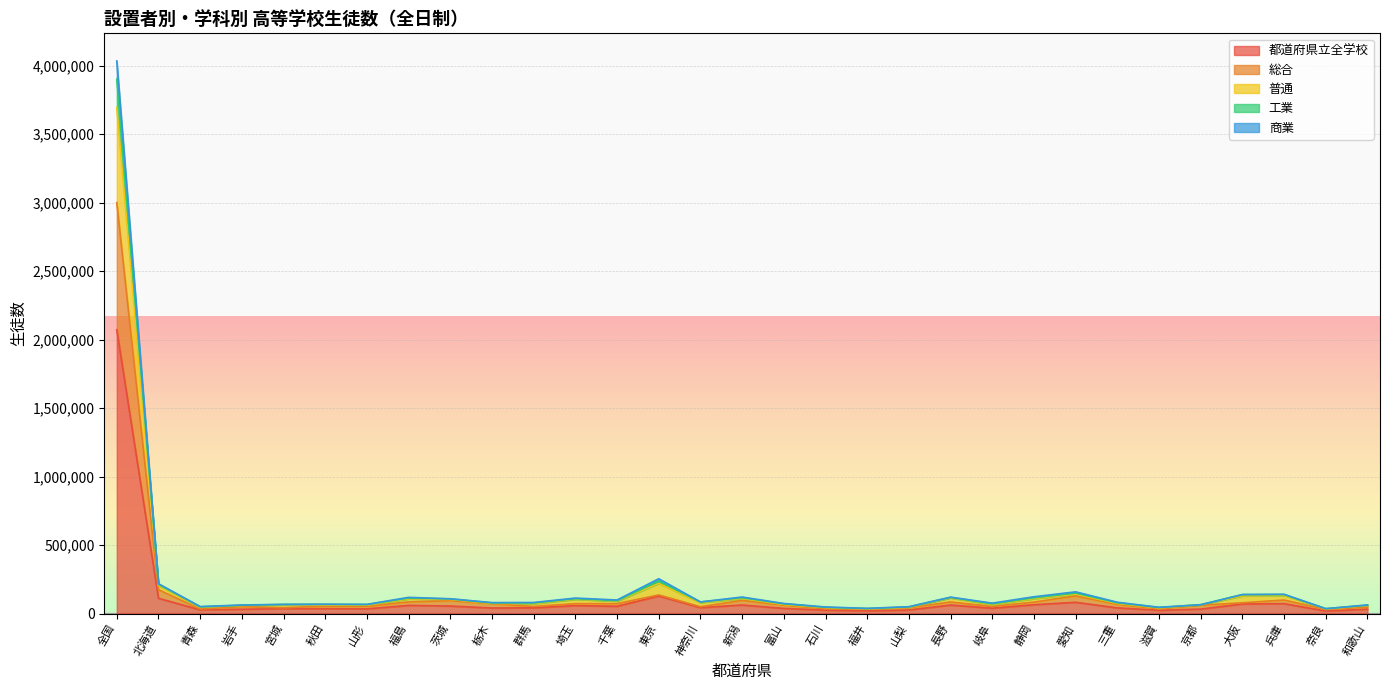

What is the label of the 16th point from the right?

新潟